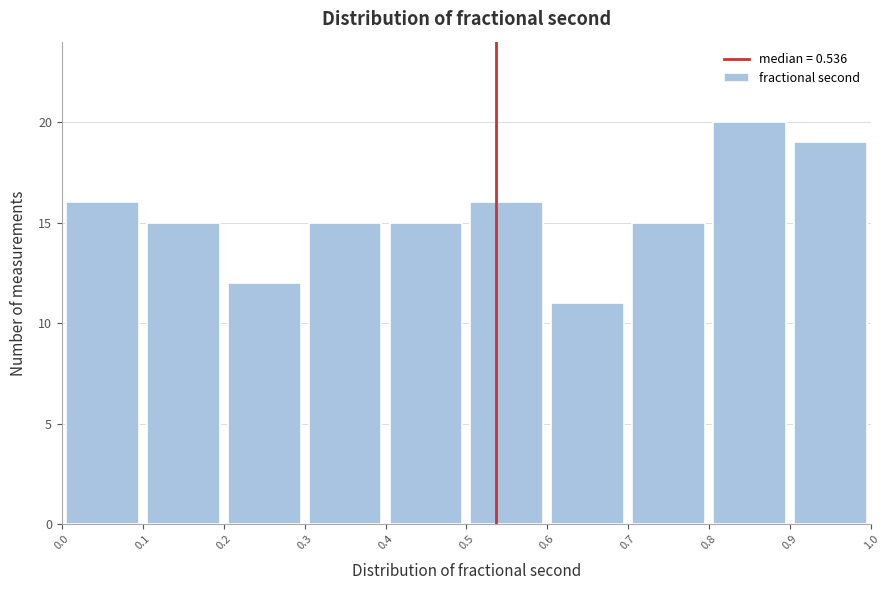

Which range on the x-axis has the tallest bar?

0.8 to 0.9